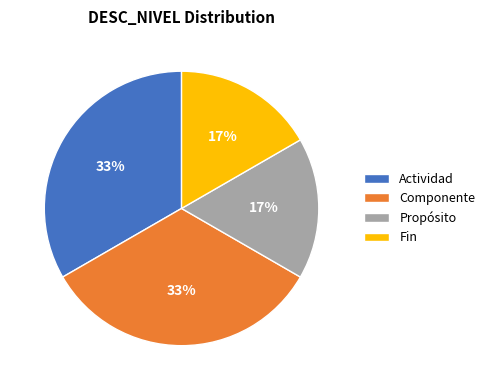

The Actividad slice represents 33% of the pie. True or false?

True